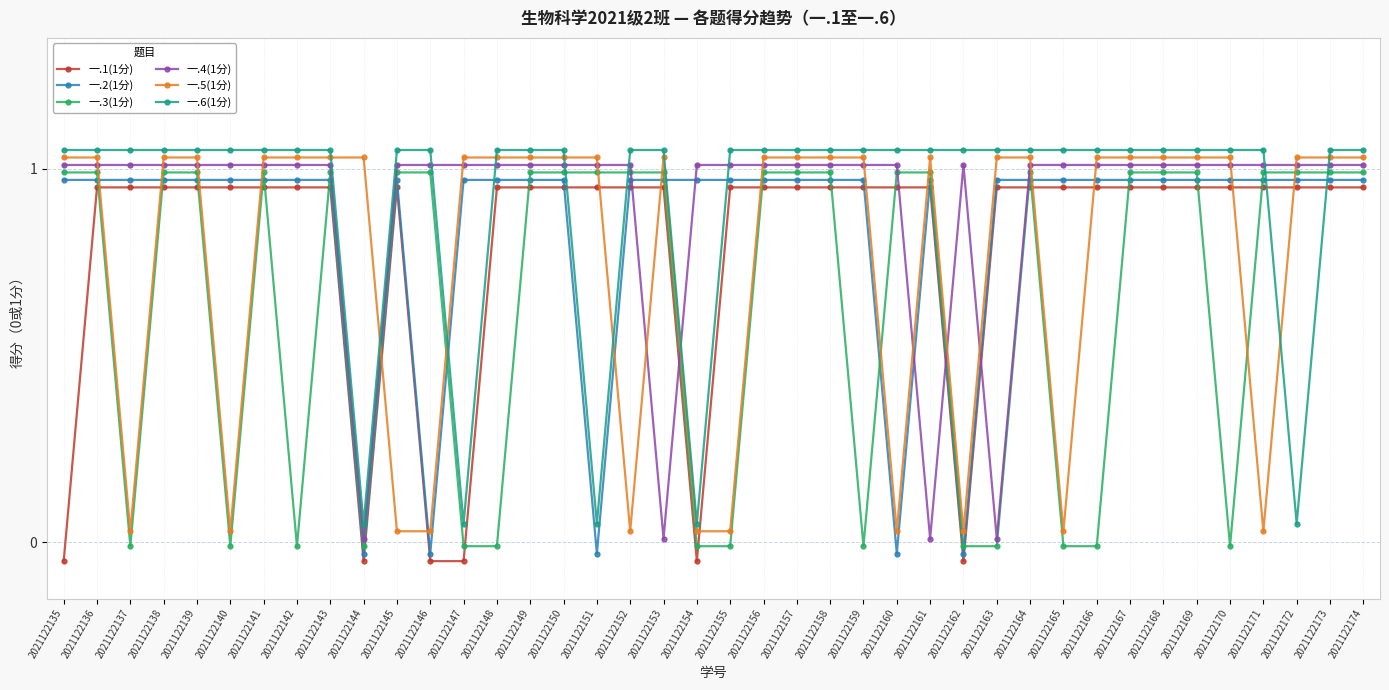

Where does the 一.3(1分) series first go above 0?

2021122135